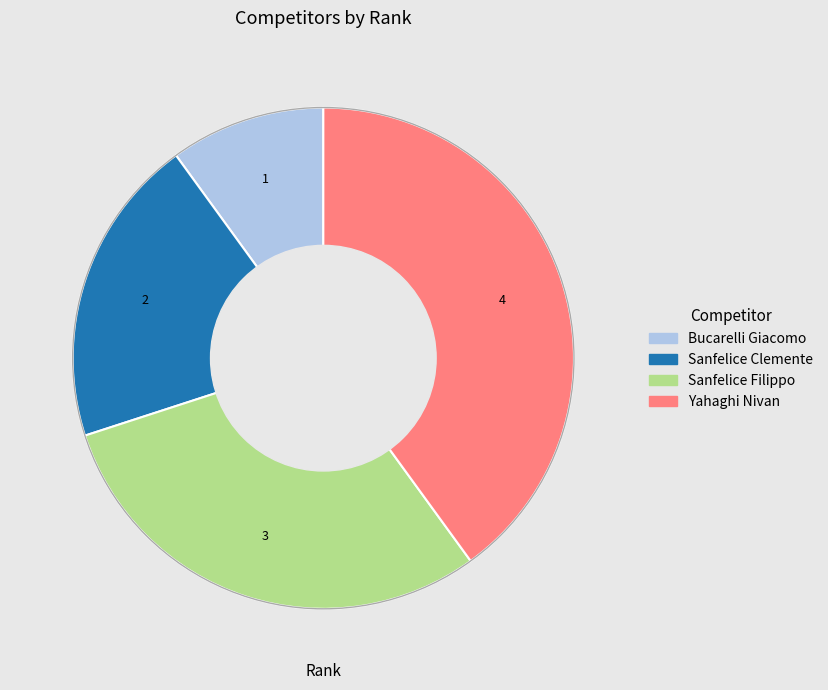

True or false: Sanfelice Filippo accounts for 44% of the total.

False